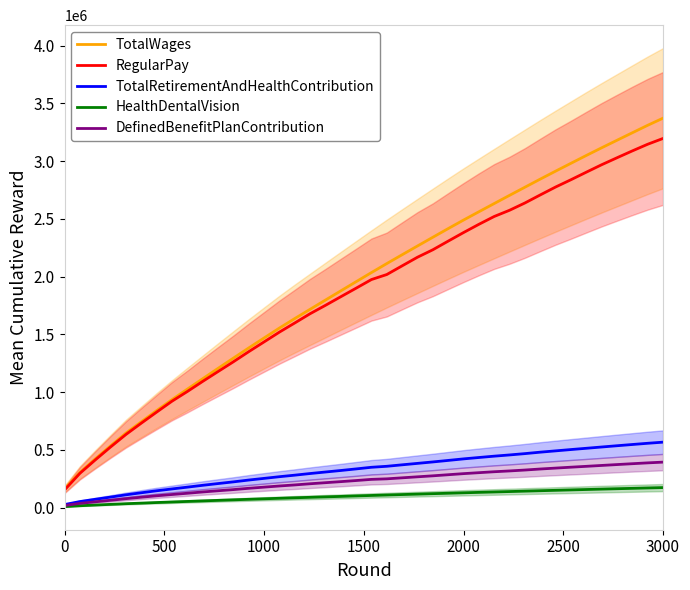

What is the maximum value for TotalWages?

3372777